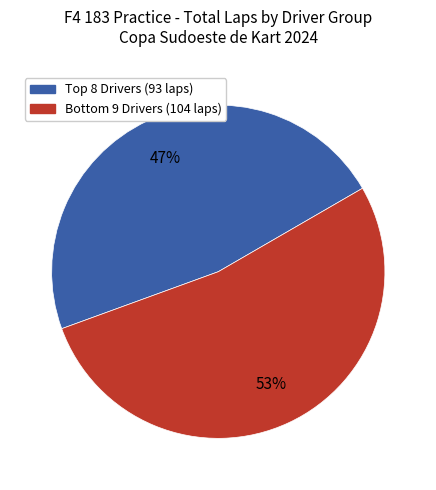

How many slices are in this pie chart?

2